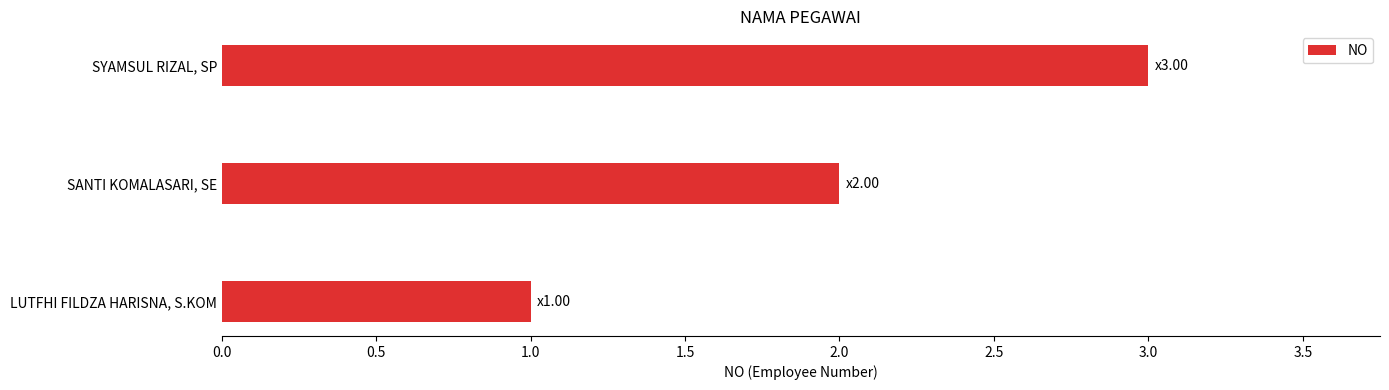

Which label corresponds to the largest value in the chart?

SYAMSUL RIZAL, SP